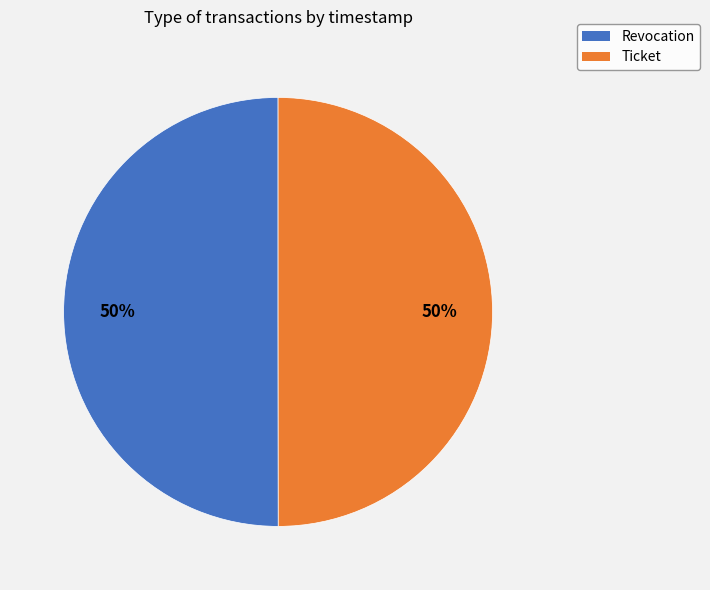

What is the ratio of the value at Ticket to the value at Revocation?

1.0